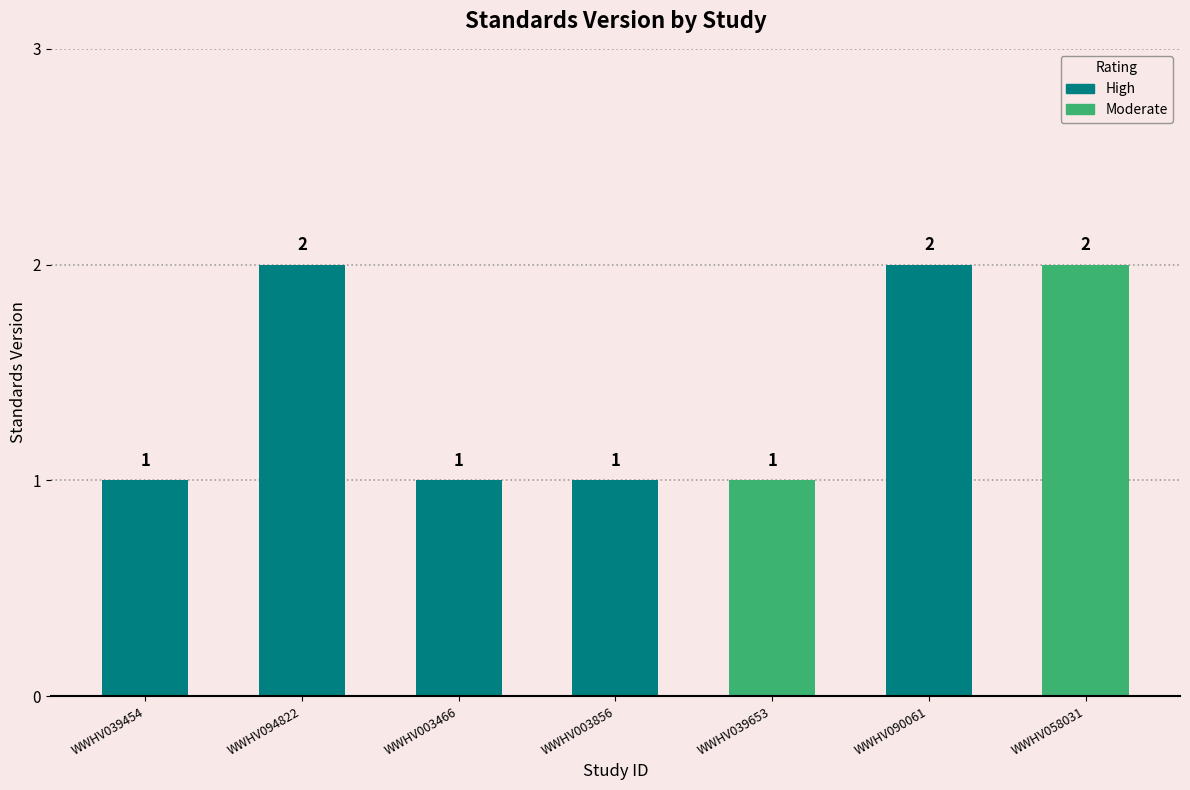

What is the sum of the values at WWHV039454 and WWHV090061?

3